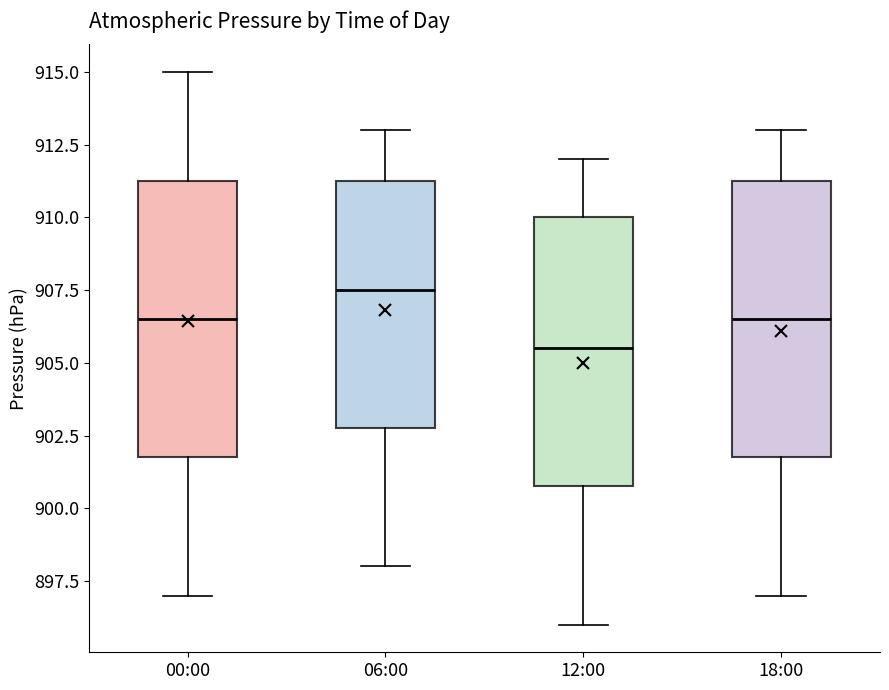

Reading left to right, read every box against the y-axis: the position of its median line, the range the box covers, and the ends of its whiskers. The values are not printed on the chart, so give them approximately, as read against the axis.

00:00: median 906.5, box 902.0 to 911.5, whiskers 897.0 to 915.0
06:00: median 907.5, box 903.0 to 911.5, whiskers 898.0 to 913.0
12:00: median 905.5, box 901.0 to 910.0, whiskers 896.0 to 912.0
18:00: median 906.5, box 902.0 to 911.5, whiskers 897.0 to 913.0